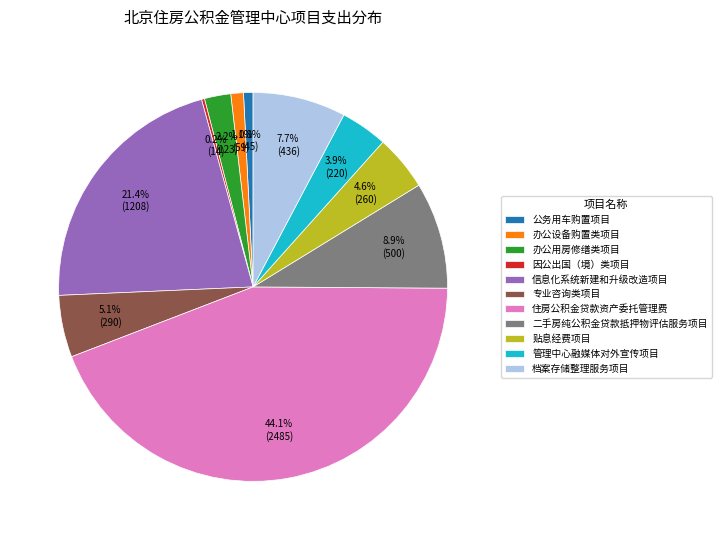

Which has a higher value, 管理中心融媒体对外宣传项目 or 住房公积金贷款资产委托管理费?

住房公积金贷款资产委托管理费